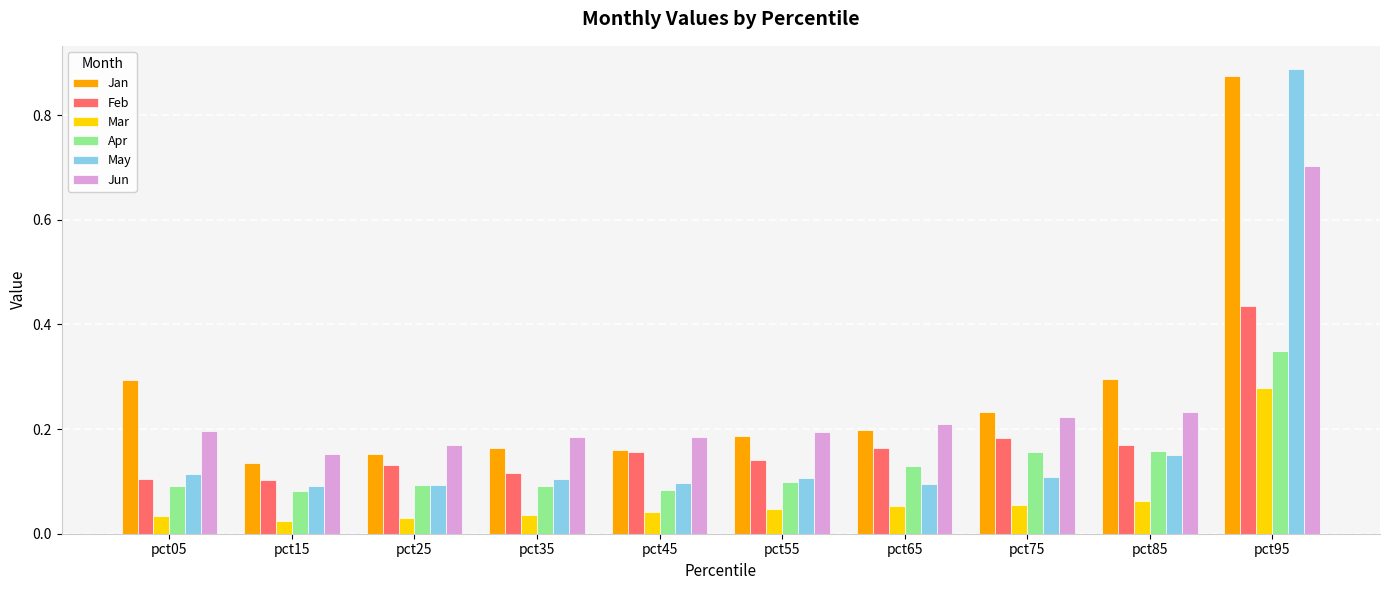

The Jun series shows 0.2 at pct55. True or false?

True